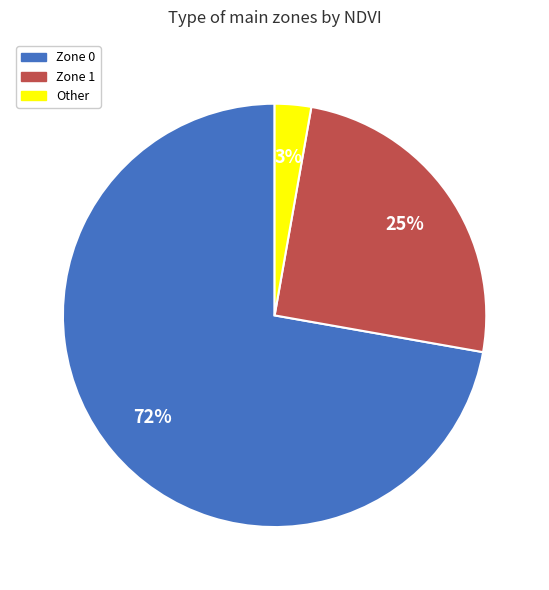

Combined, do Zone 1 and Other account for over 50%?

No